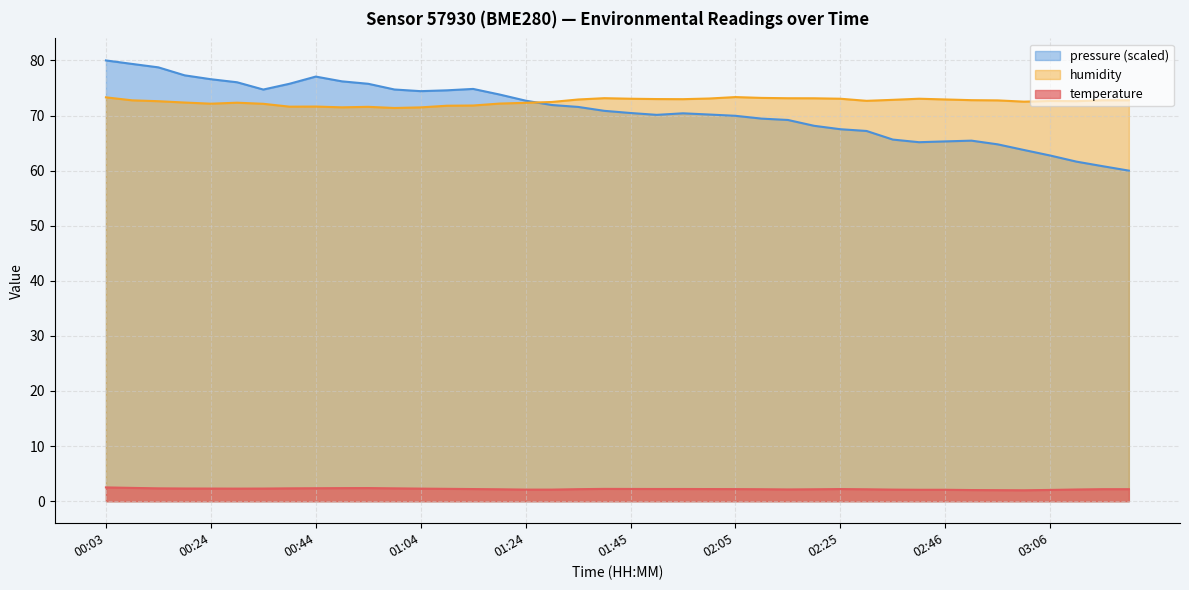

What is the minimum value for humidity?

71.4